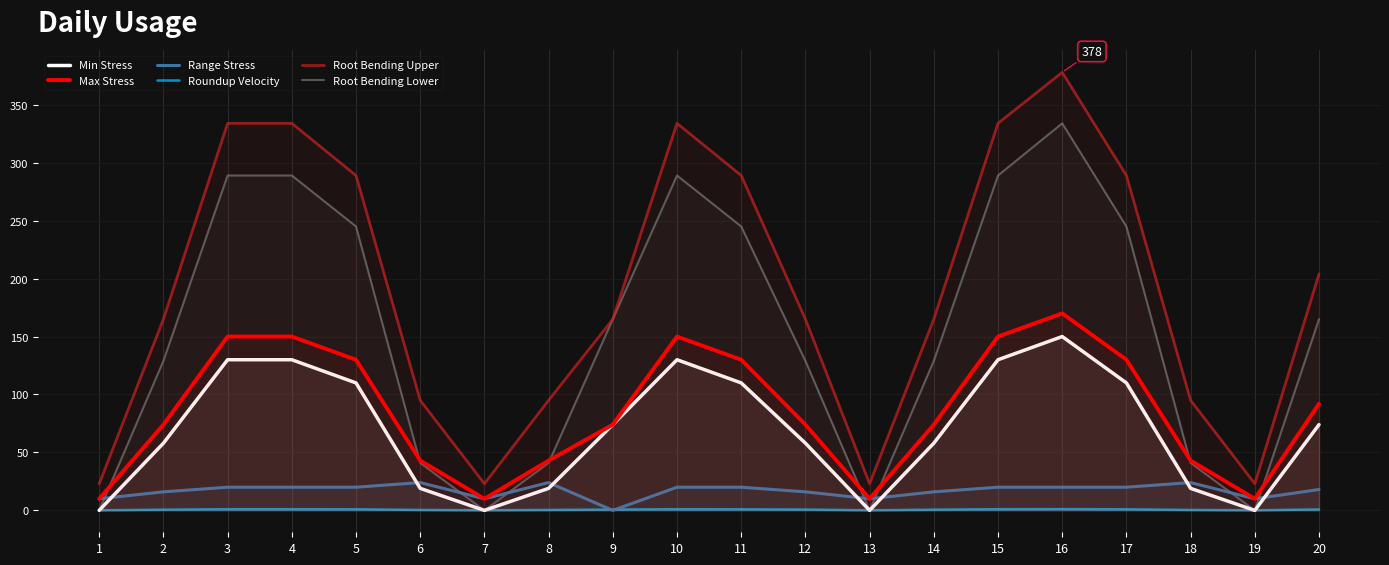

How many lines are shown in the chart?

6